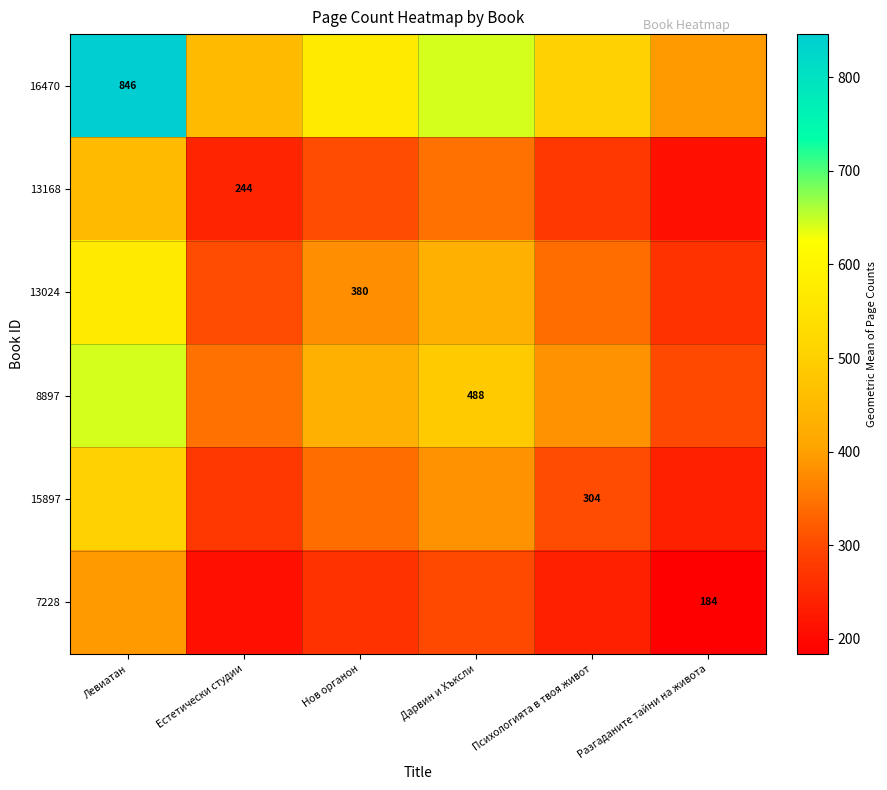

Rank the series at Естетически студии from highest to lowest value.

16470, 8897, 13024, 15897, 13168, 7228